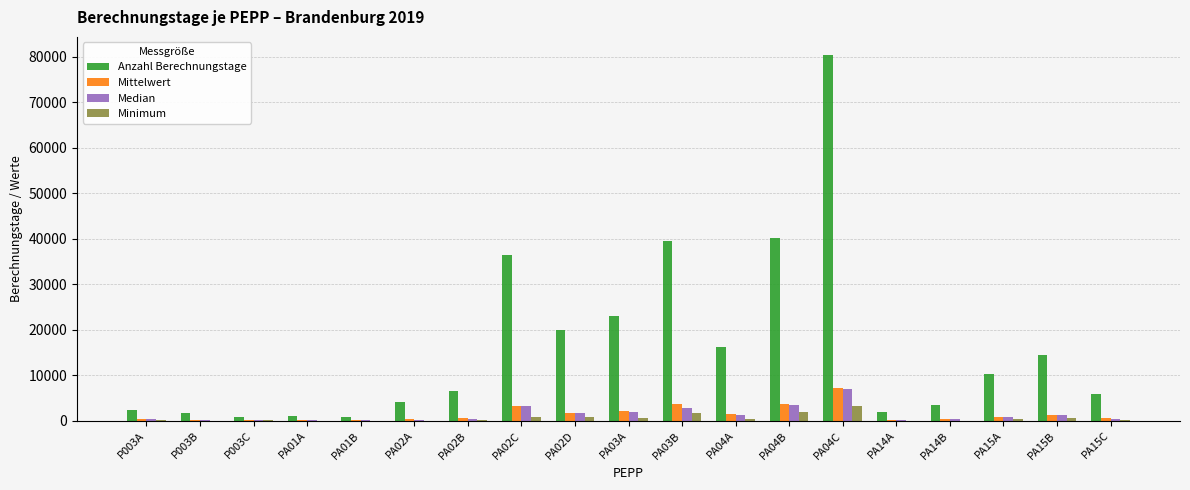

At which category is the sum across all series the highest?

PA04C